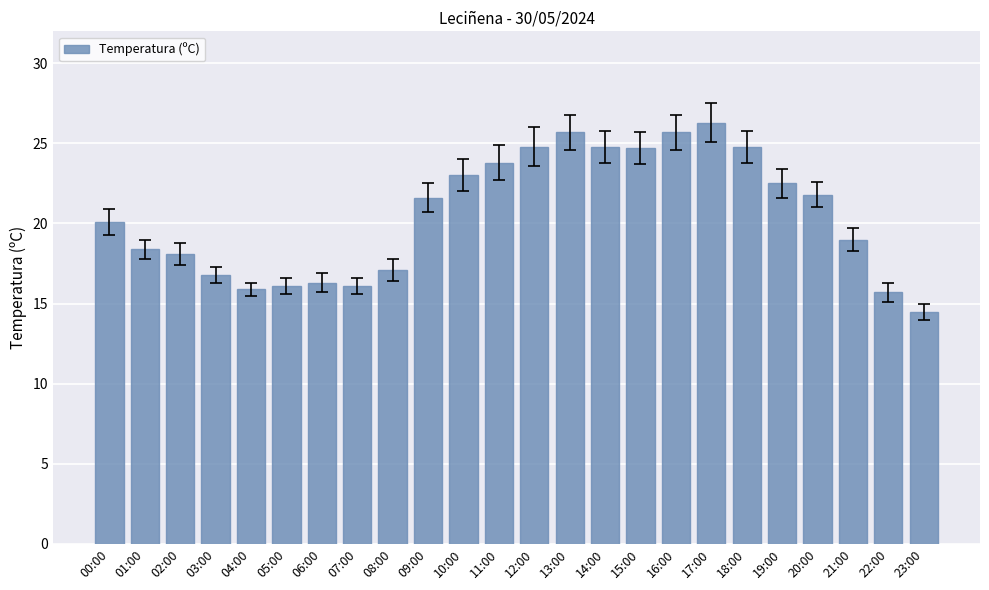

Approximately how many times larger is the value at 16:00 compared to 09:00?

1.2